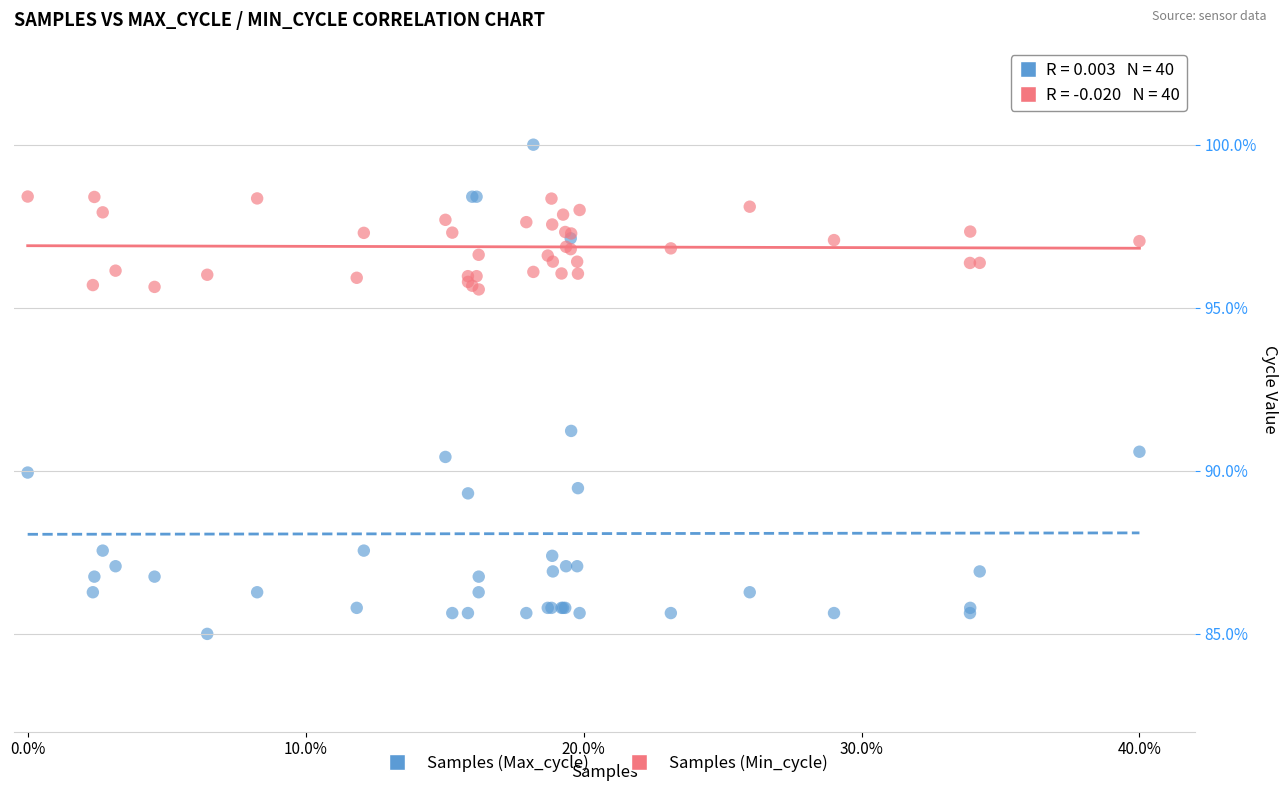

What are all the series names shown in the legend?

Samples (Max_cycle), Samples (Min_cycle)